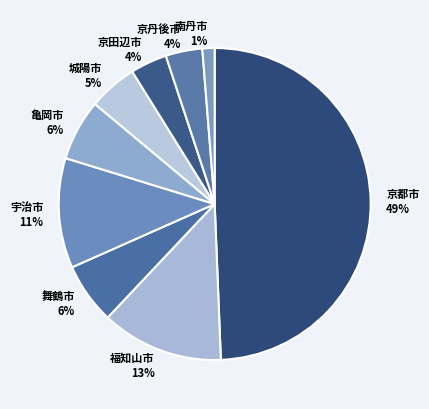

To the nearest percent, what percentage of the pie is 城陽市?

5%